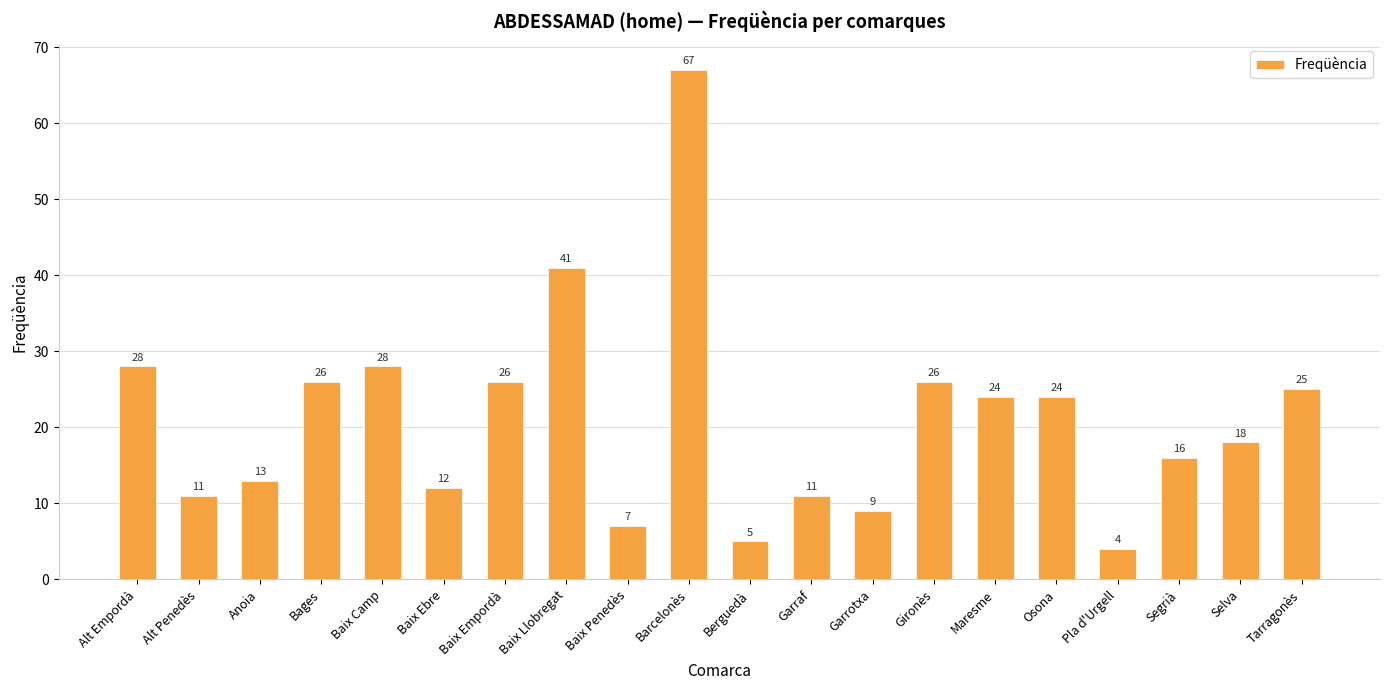

What position from the left is Pla d'Urgell?

17